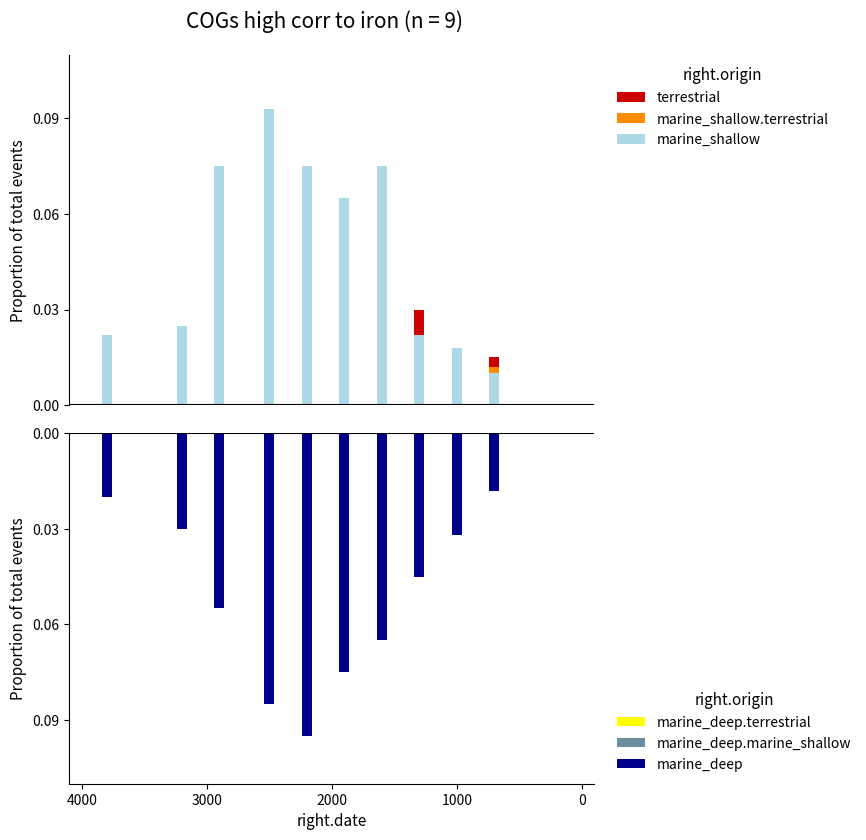

What are all the series names shown in the legend?

terrestrial, marine_shallow.terrestrial, marine_shallow, marine_deep.terrestrial, marine_deep.marine_shallow, marine_deep